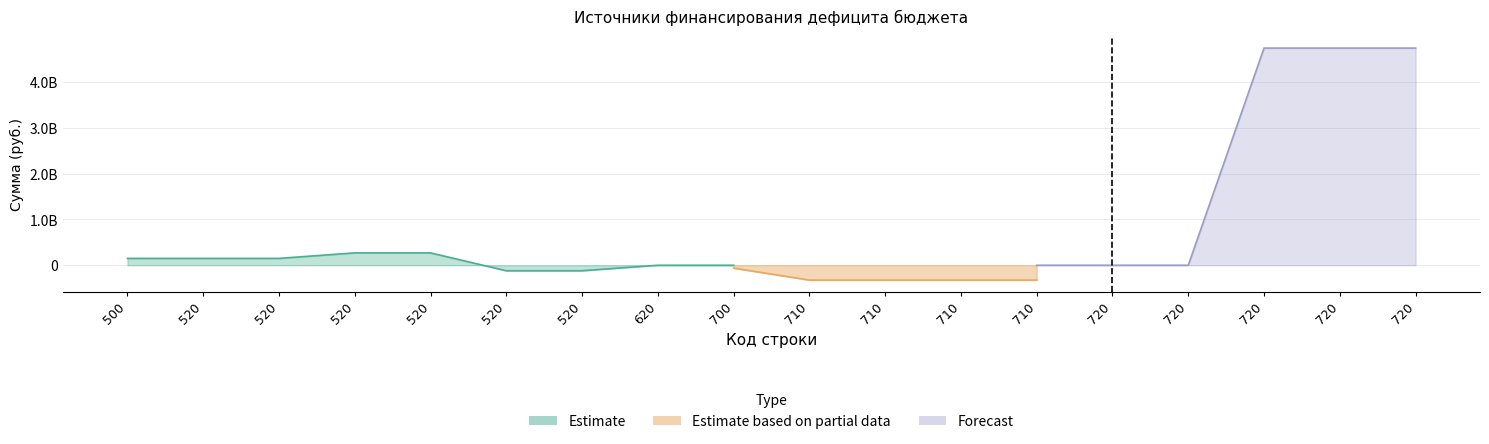

The Forecast series shows 0.0 at 710. True or false?

True